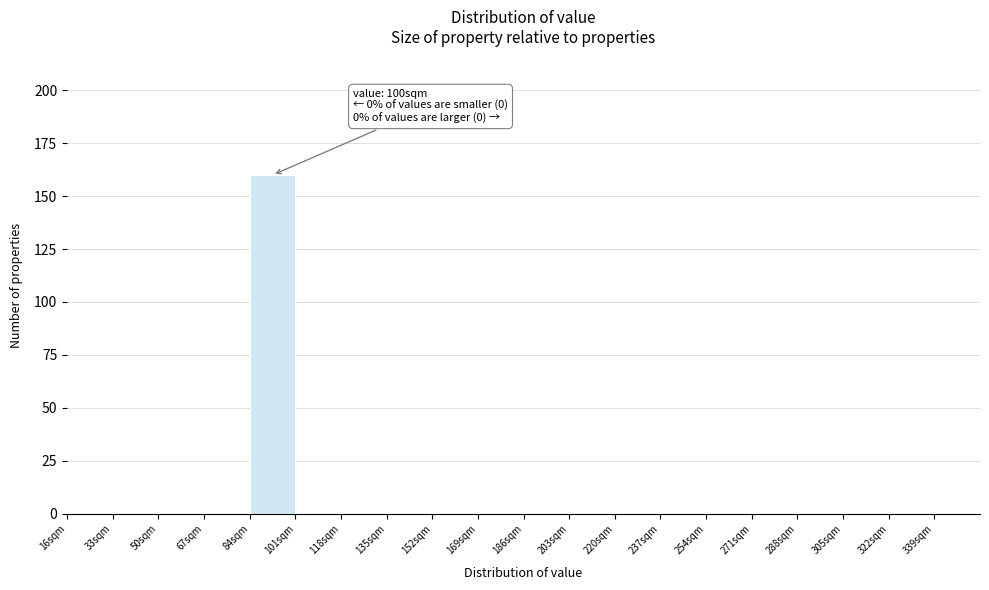

Which range on the x-axis has the tallest bar?

84 to 101